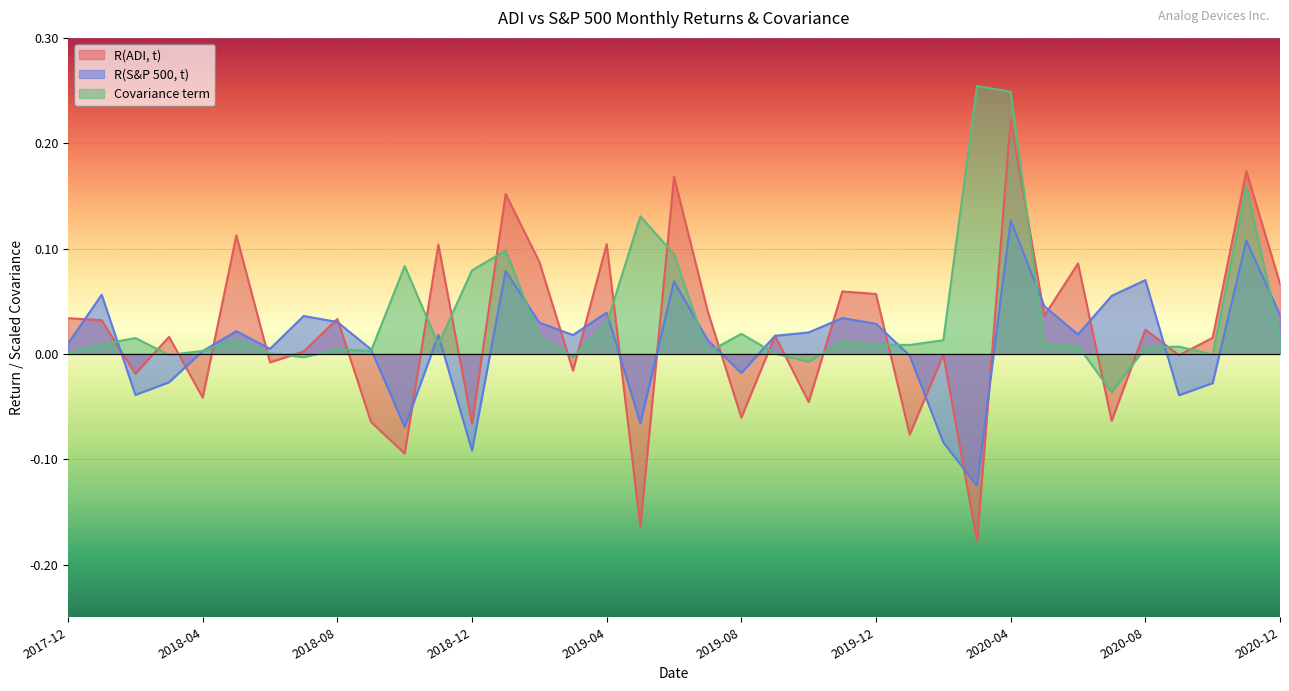

The R(S&P 500, t) series shows 0.1 at 2018-01. True or false?

True